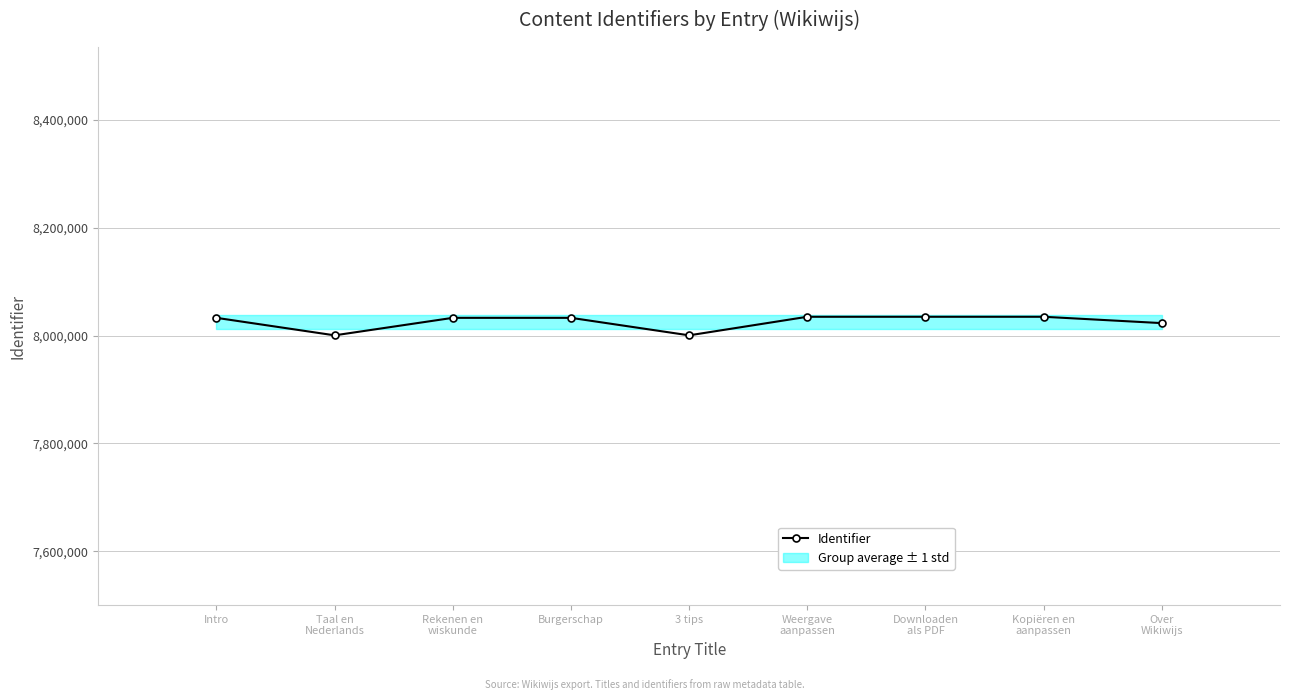

Is this an area chart (filled region under the line)?

No